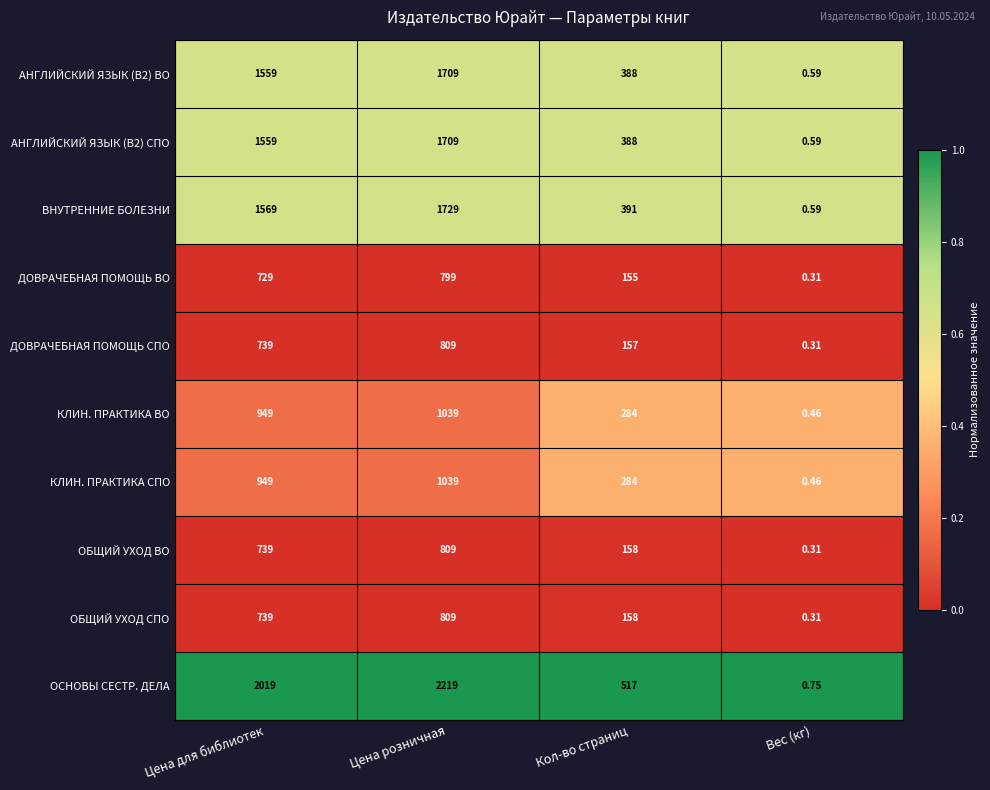

Which category has the highest value across all series?

Цена розничная